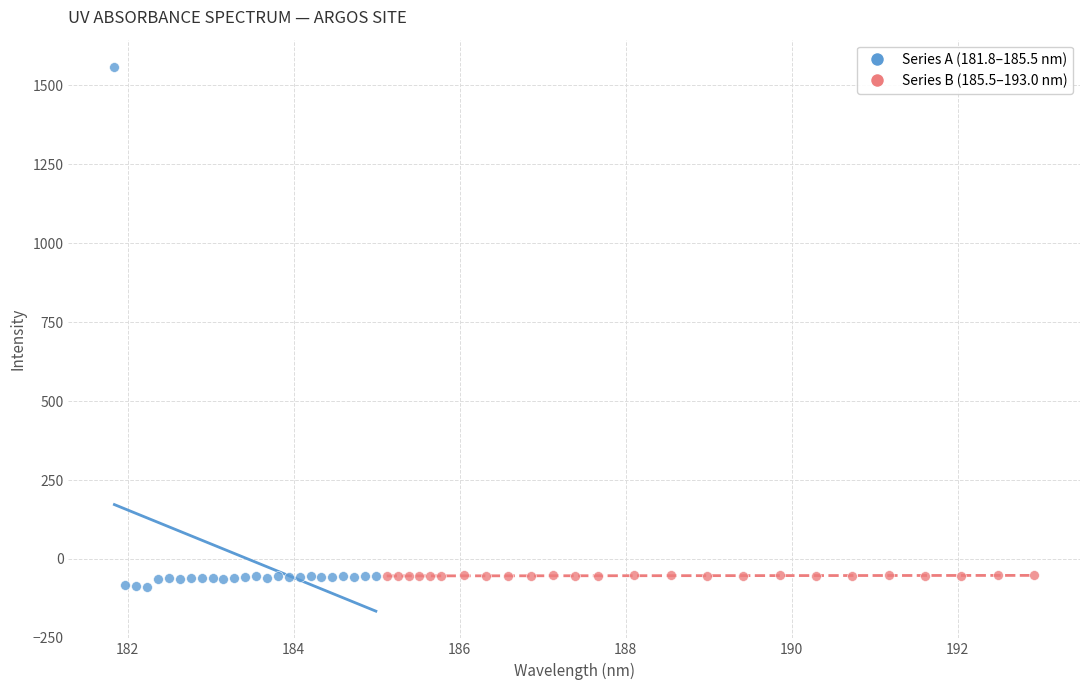

Which series contains the highest Y value?

Series A (181.8–185.5 nm)